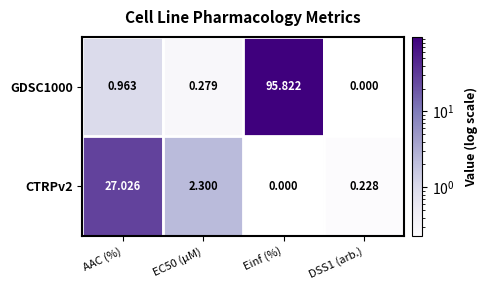

What is the total value across all series at AAC (%)?

28.0